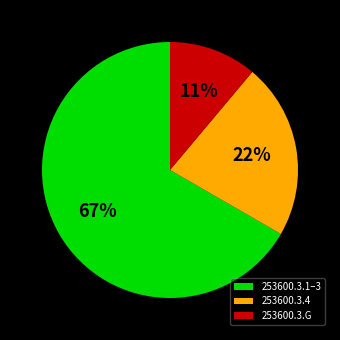

Does any single category account for the majority?

Yes